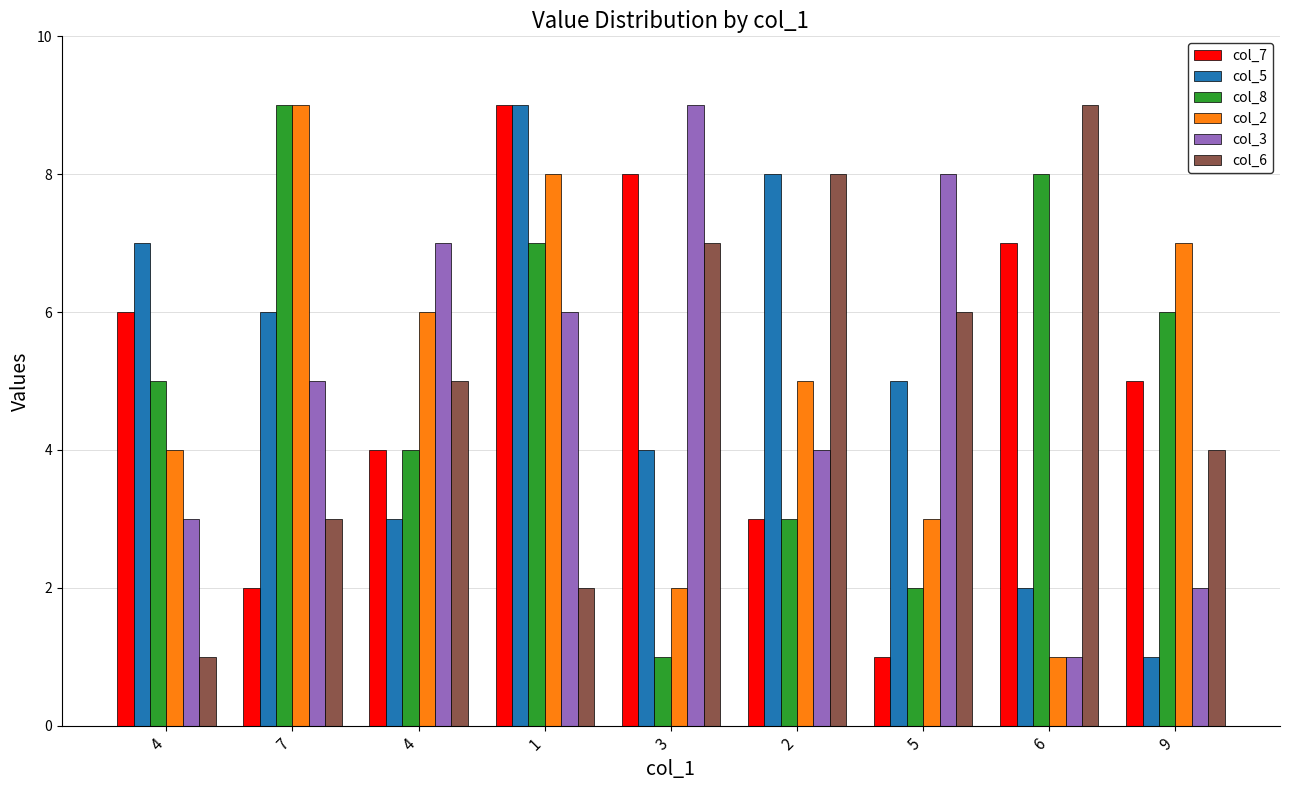

List the labels in order of col_8 value, largest first.

7, 6, 1, 9, 4, 4, 2, 5, 3